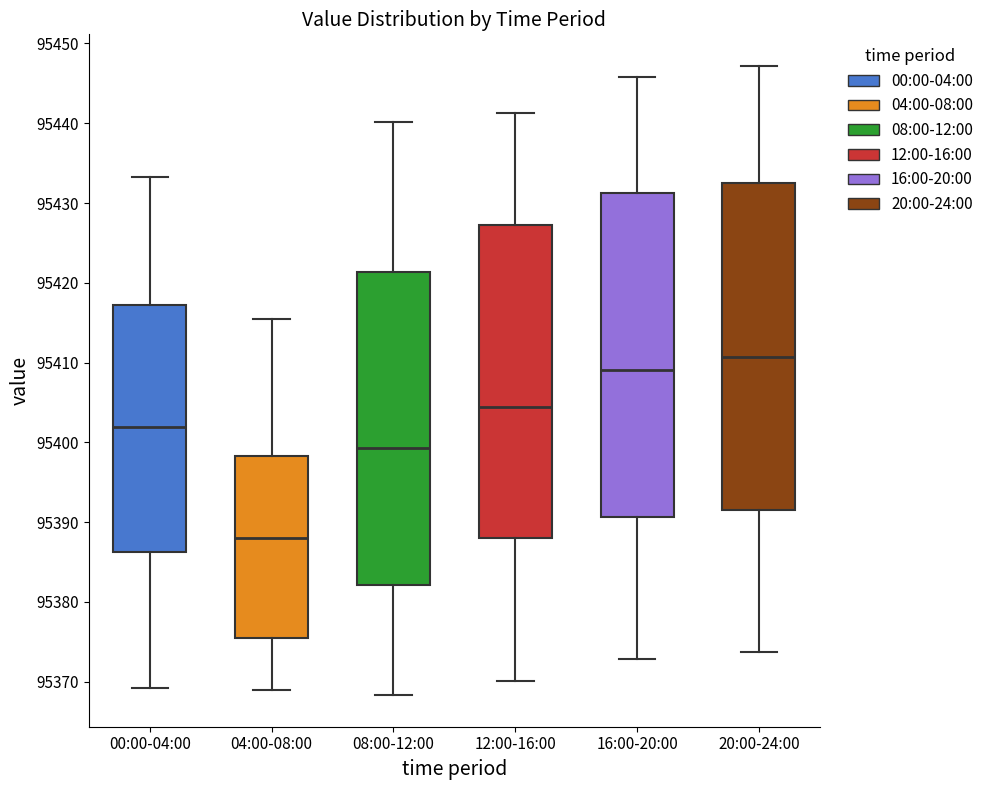

Which box has the highest median line?

20:00-24:00